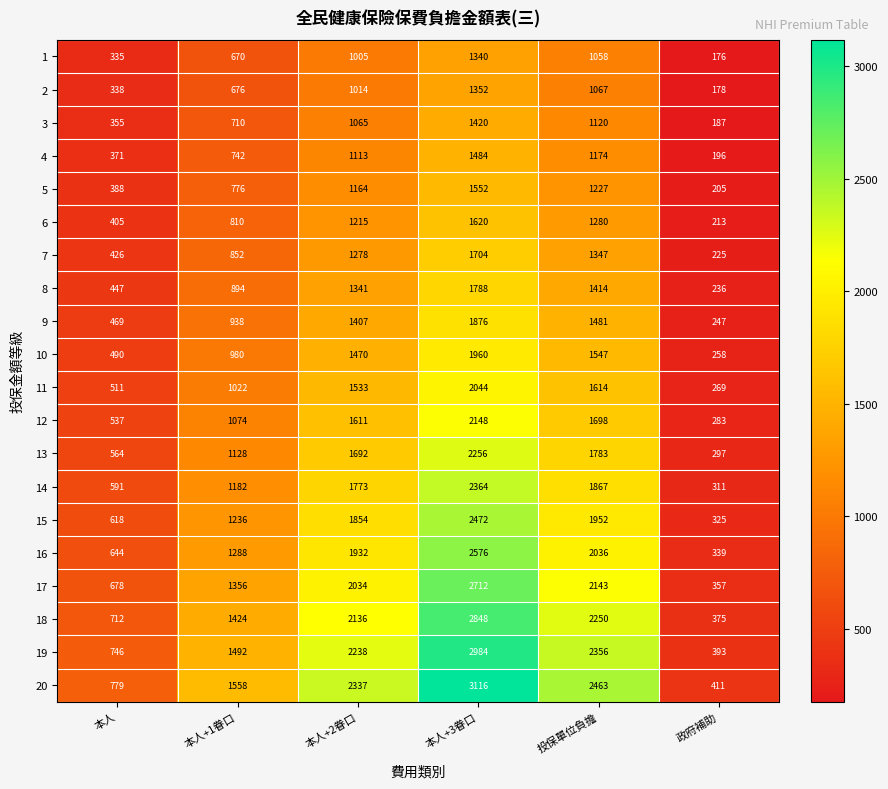

The 2 series shows 524 at 本人. True or false?

False